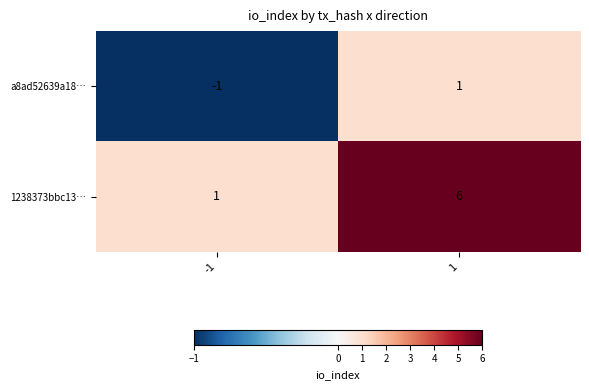

Which series has the largest total across all categories?

1238373bbc13…